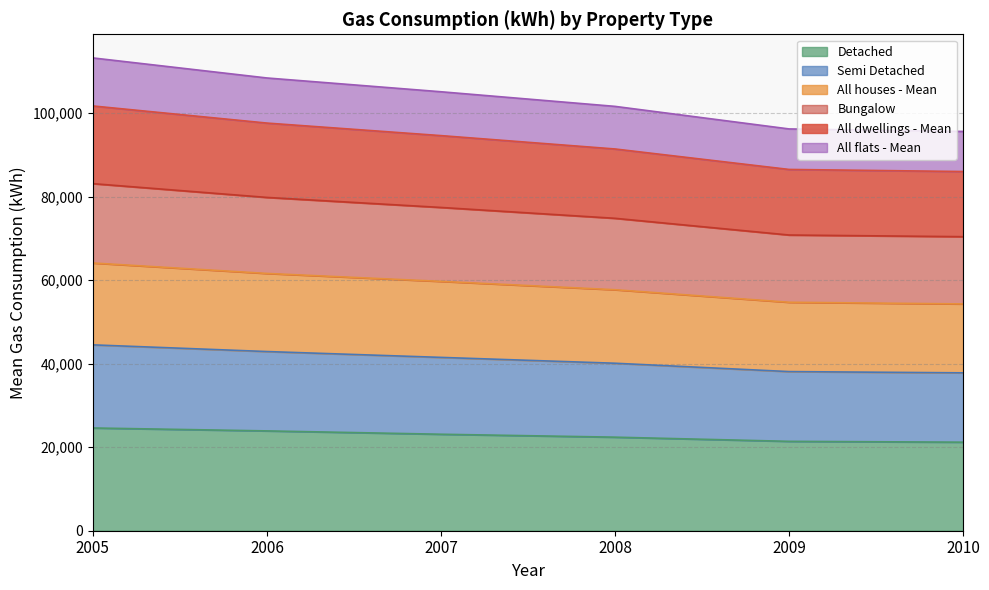

What is the lowest value of the Detached series?

21200